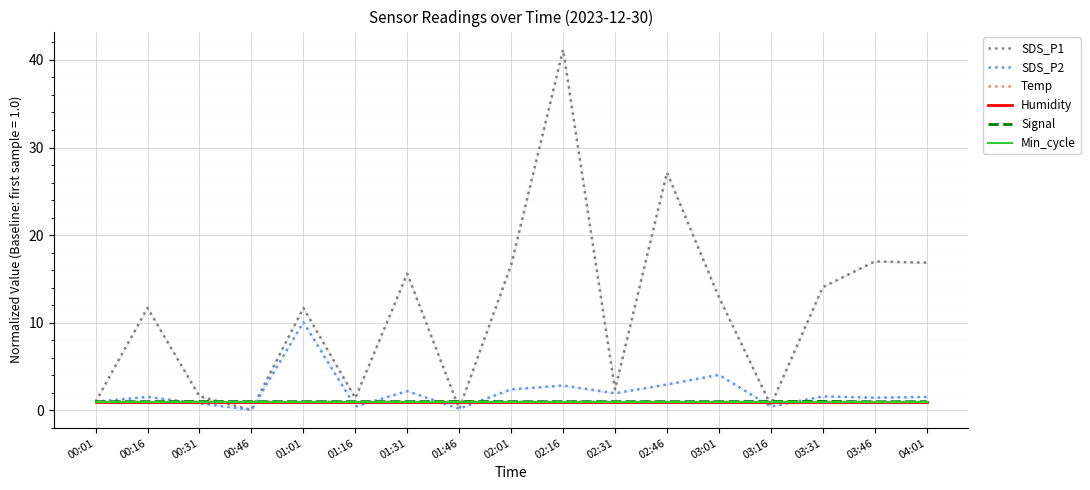

After their last crossing, which series has the higher values: Signal or SDS_P2?

SDS_P2